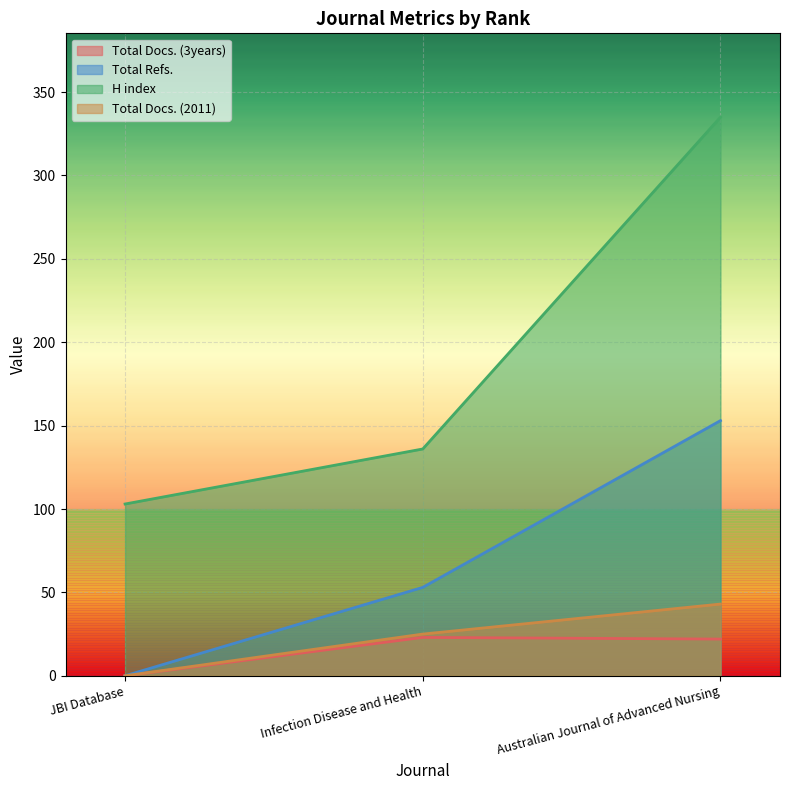

Where does the Total Docs. (2011) series first go above 25?

Australian Journal of Advanced Nursing